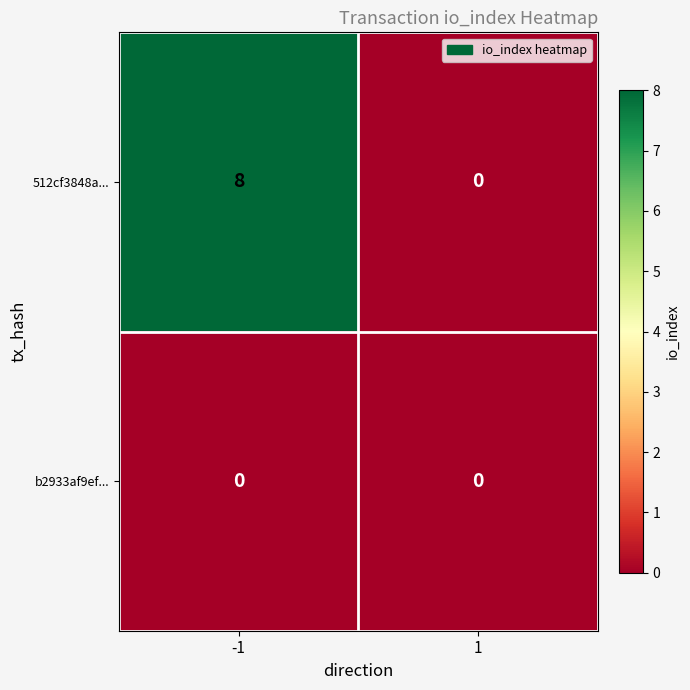

Rank the series by their average value, from lowest to highest.

b2933af9ef..., 512cf3848a...